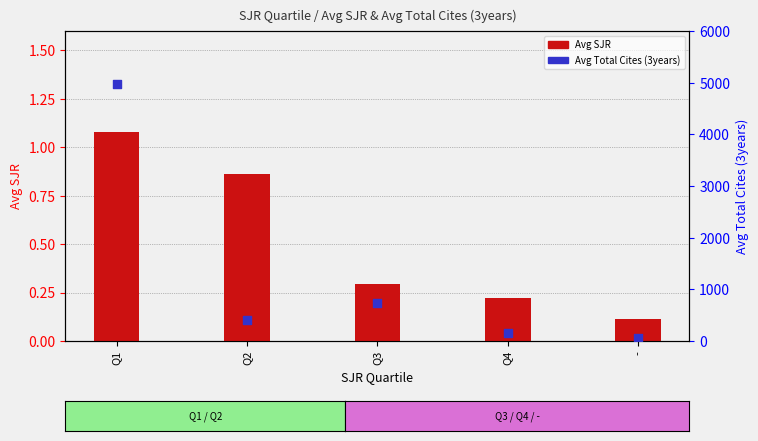

Which series has the widest spread of Y values?

Avg Total Cites (3years)